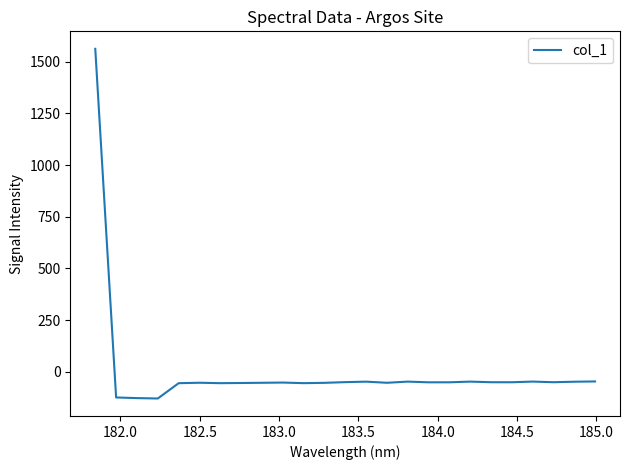

What is the maximum value shown in the chart?

1561.8